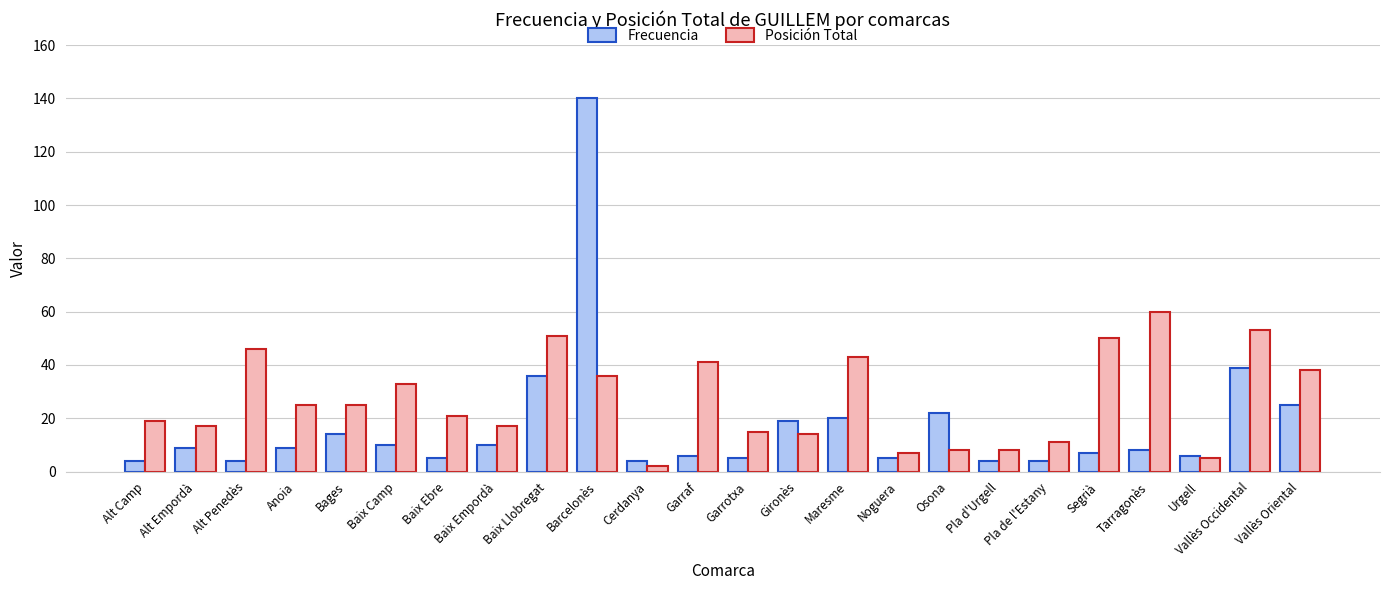

What is the sum of all Frecuencia values?

415